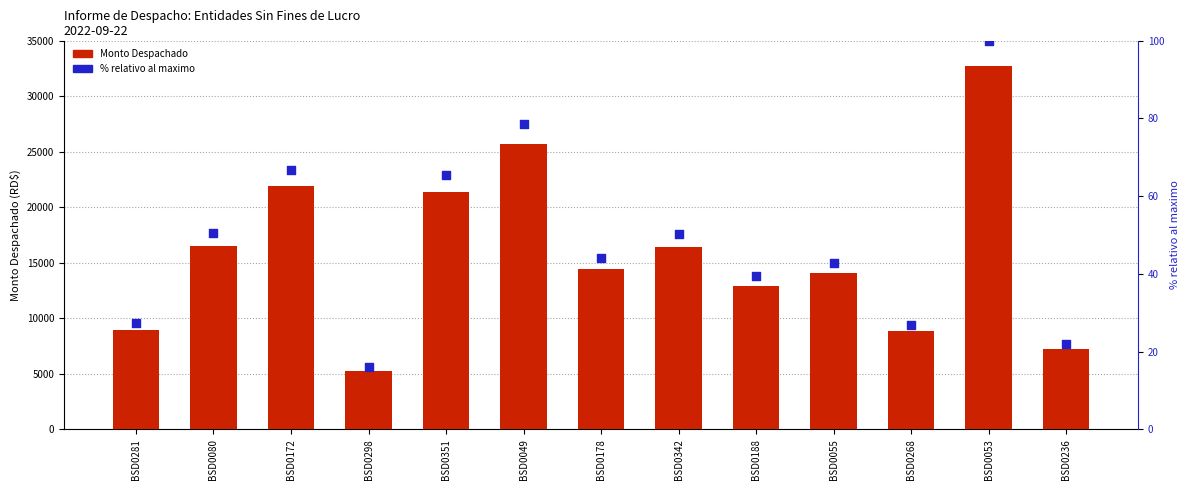

Which series contains the lowest Y value?

% relativo al maximo